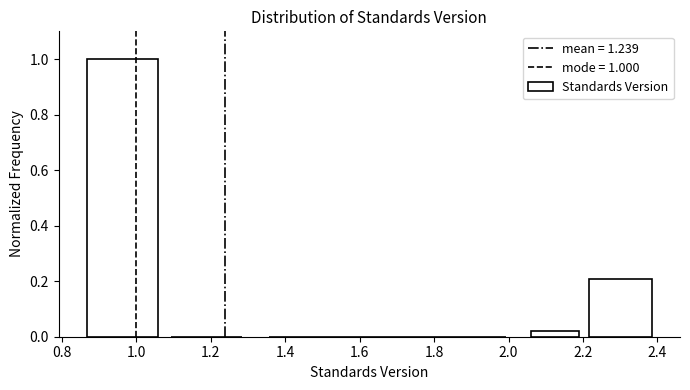

Over which range of the x-axis is the bar tallest?

0.850 to 1.075